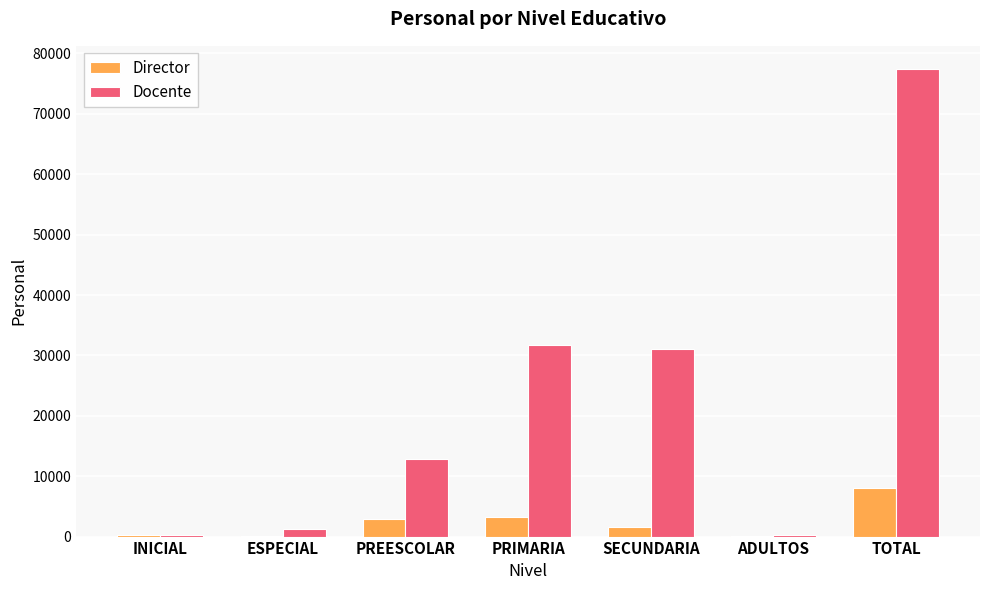

What is the sum of all Docente values?

154778